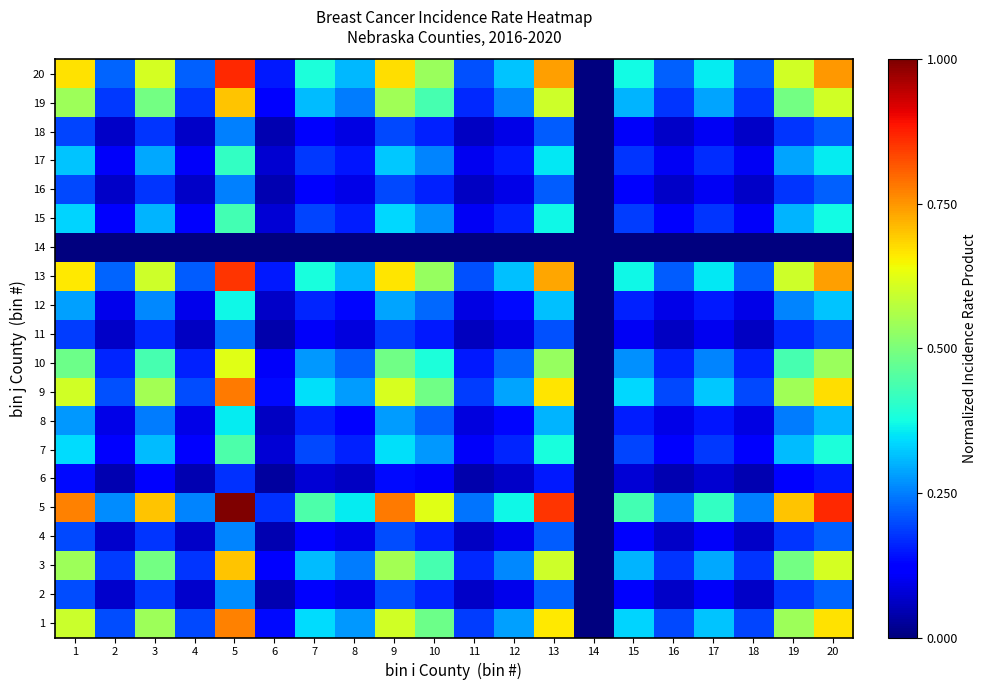

How many series are shown in this chart?

20